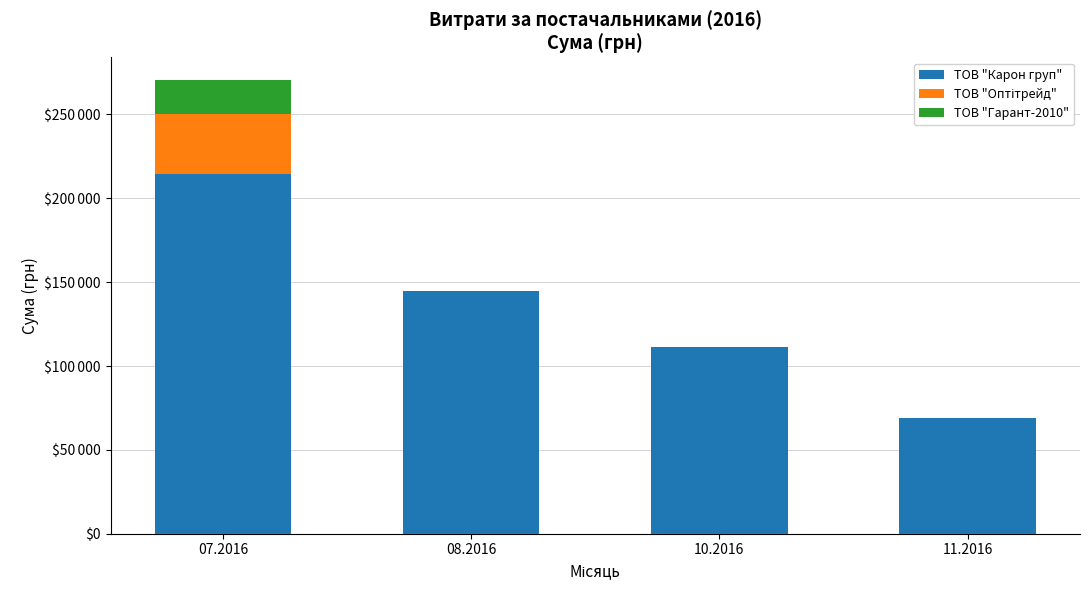

Are the bars grouped side by side (vs. stacked)?

No